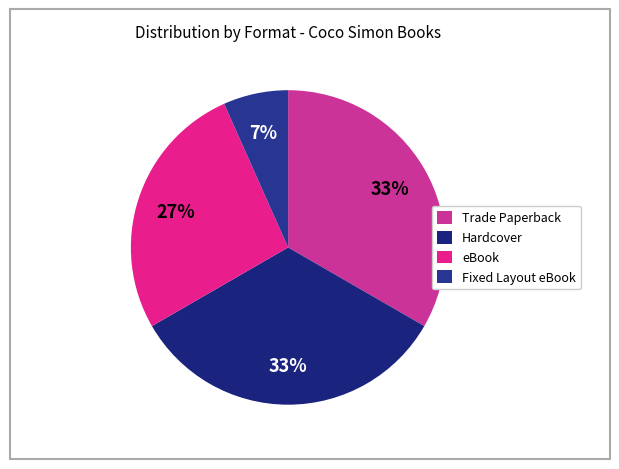

Is it true that Fixed Layout eBook is 1% of the pie?

False